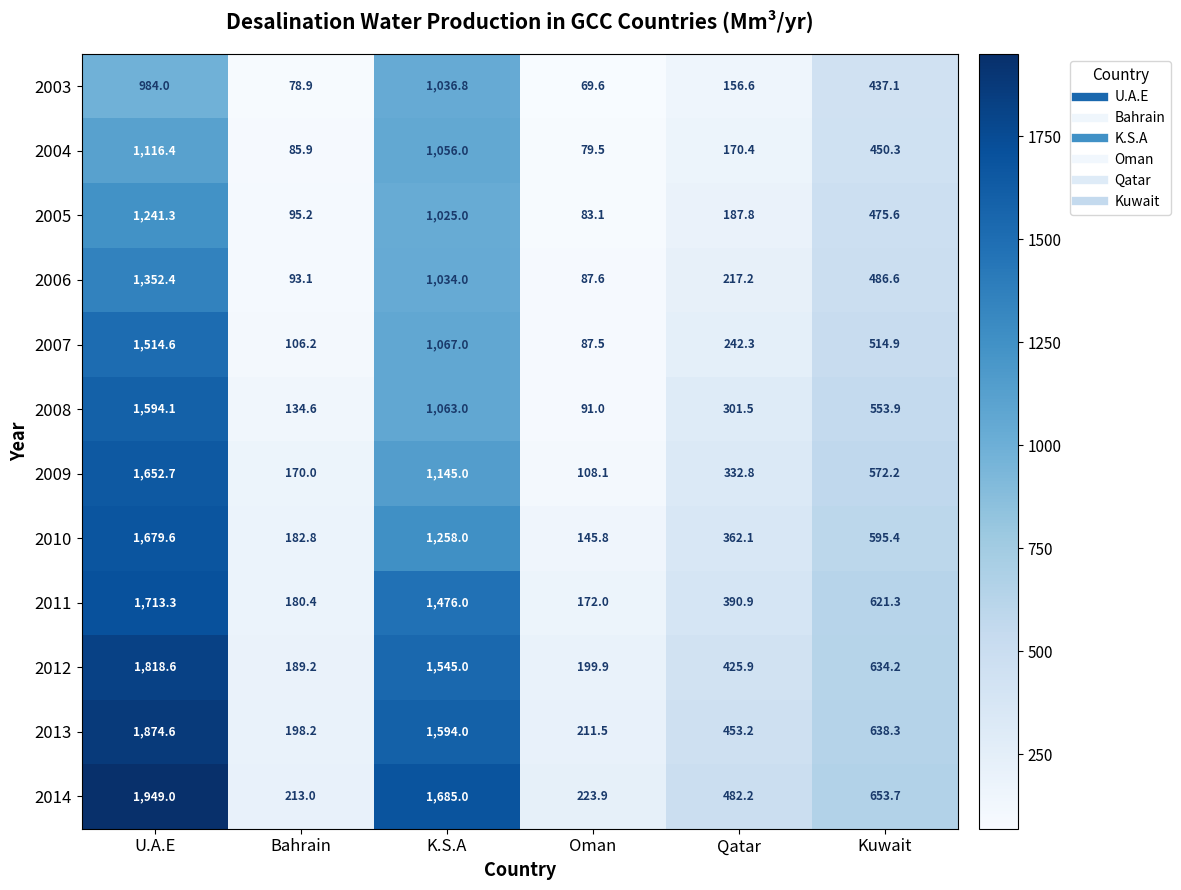

What is the spread (max minus min) of values at Qatar?

325.6